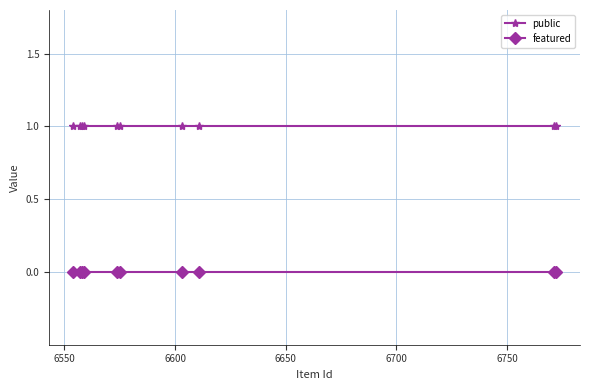

Which series has the largest total across all categories?

public